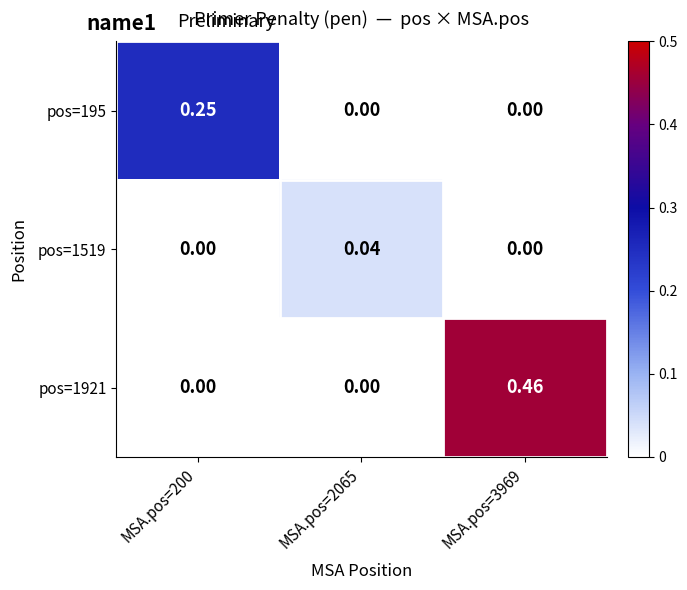

How many distinct data groups are displayed?

3